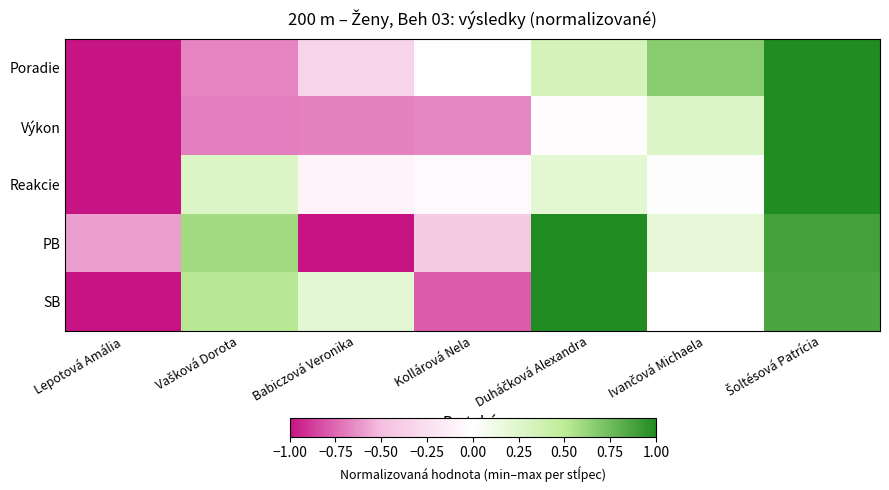

At which category is the sum across all series the highest?

Šoltésová Patrícia